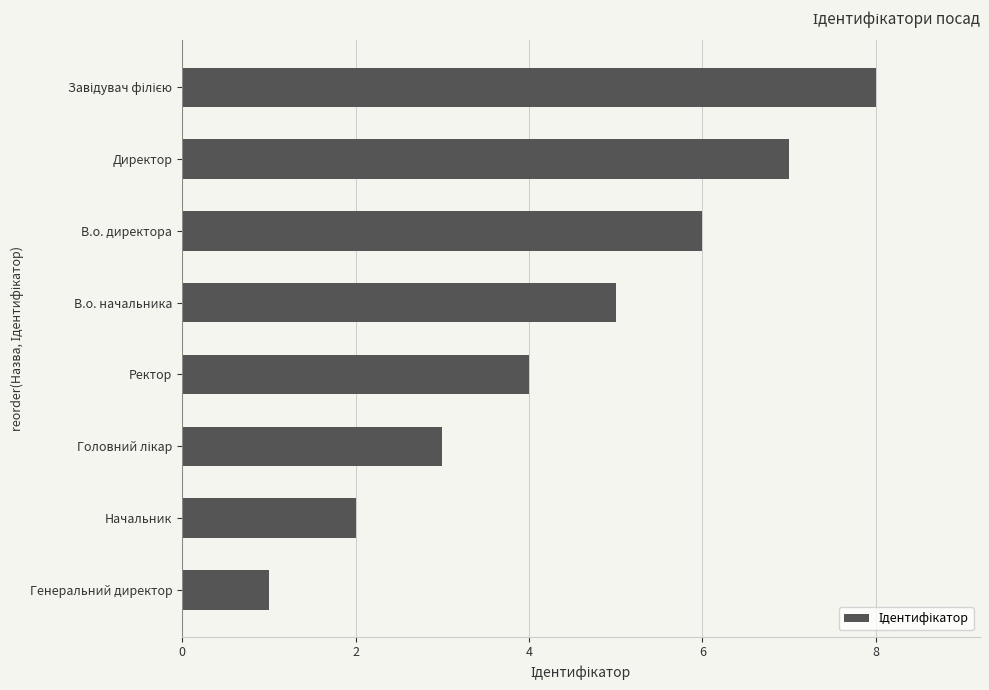

Where is the data nearest to the value 4?

Ректор